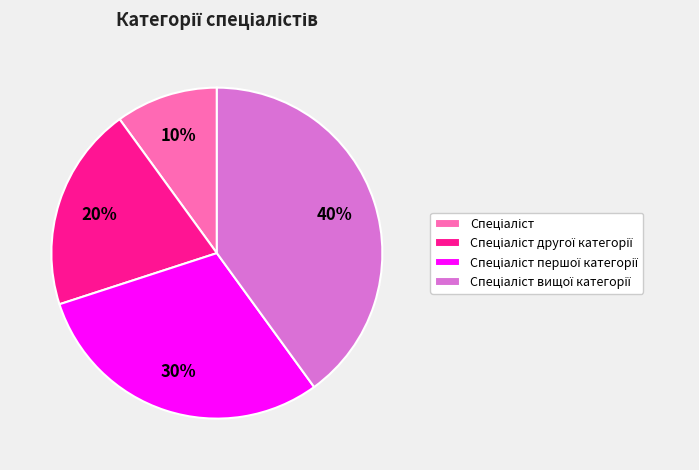

How many segments does this pie chart have?

4